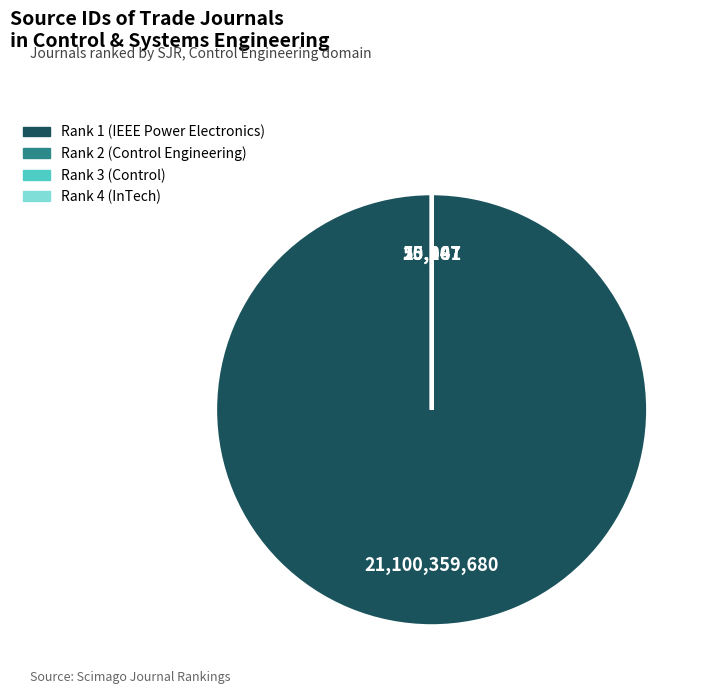

True or false: Rank 1 (IEEE Power Electronics) accounts for 100% of the total.

True